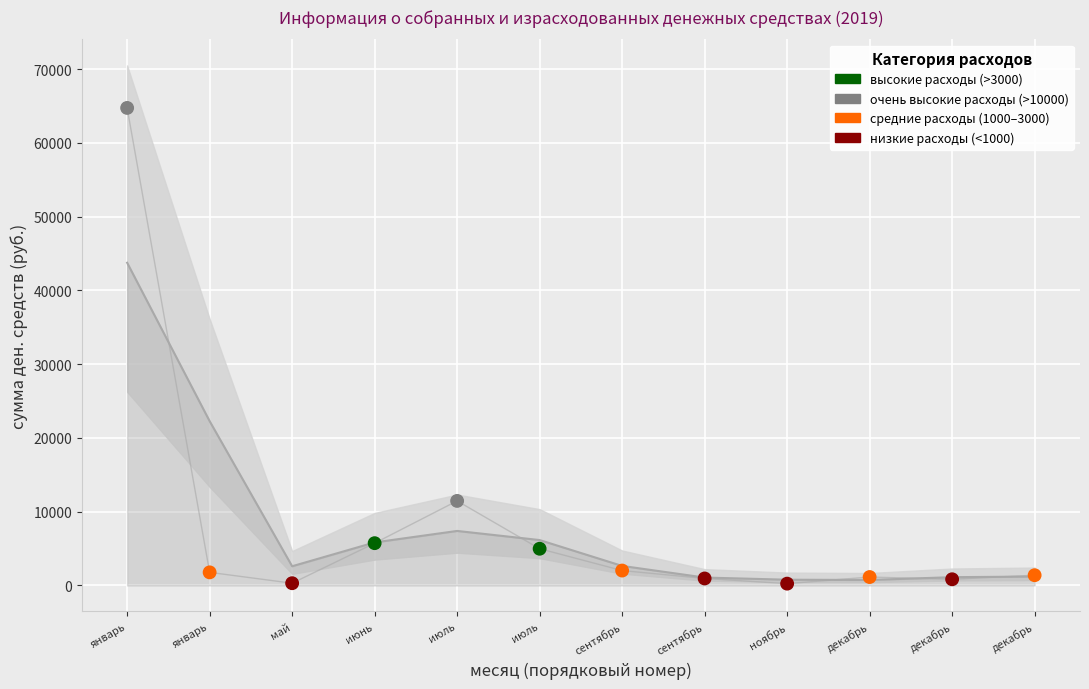

What is the ratio of the value at декабрь to the value at январь?

0.5